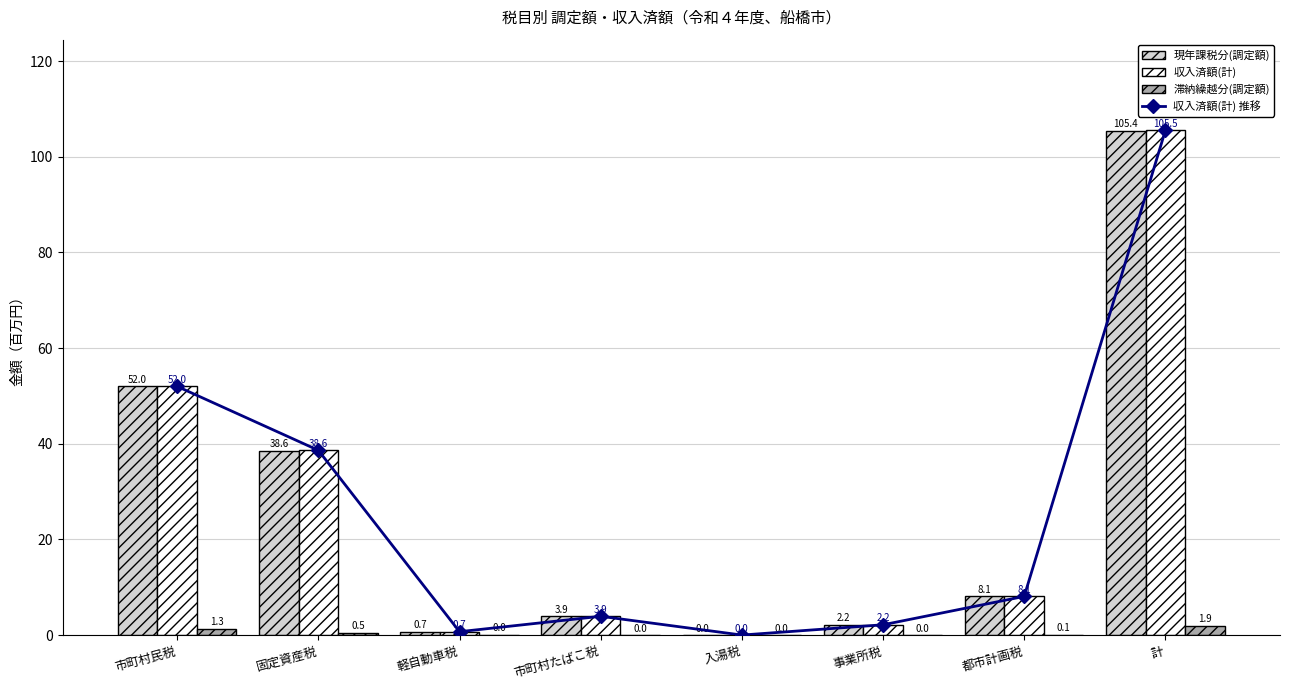

At which category does the chart reach its minimum across all series?

市町村たばこ税